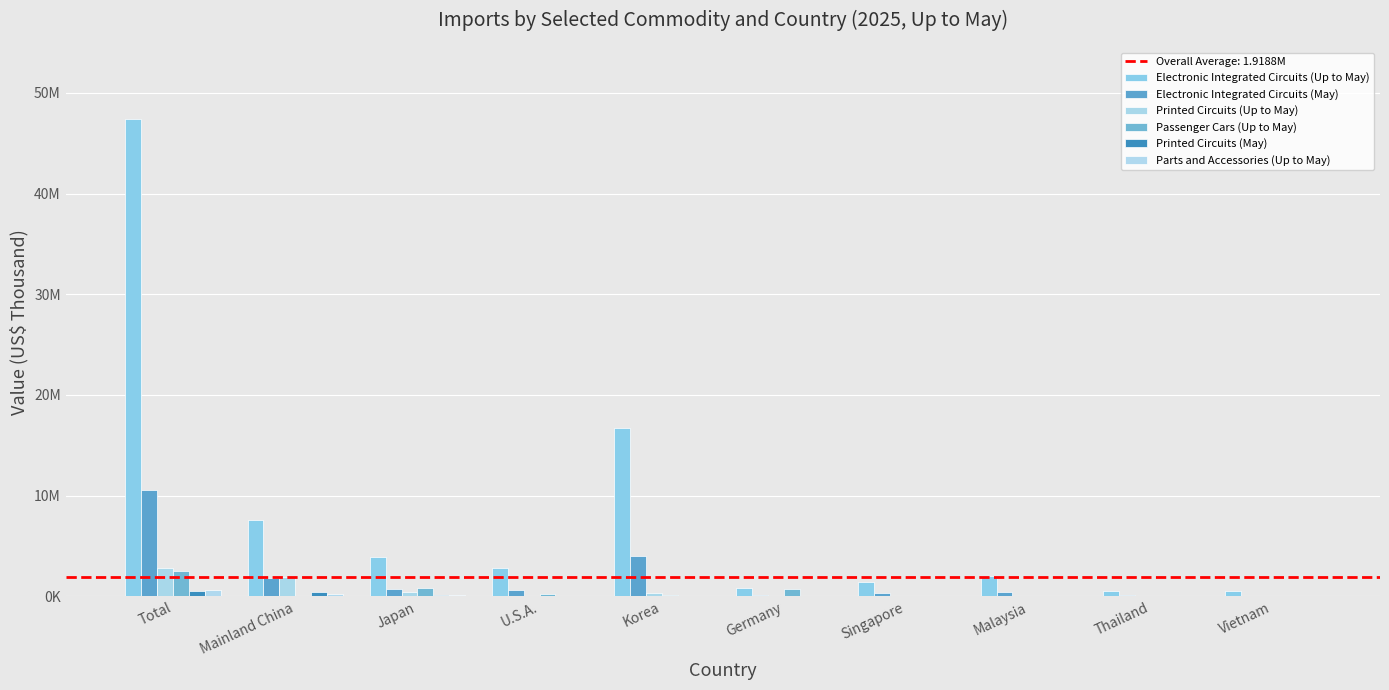

Are the bars horizontal?

No